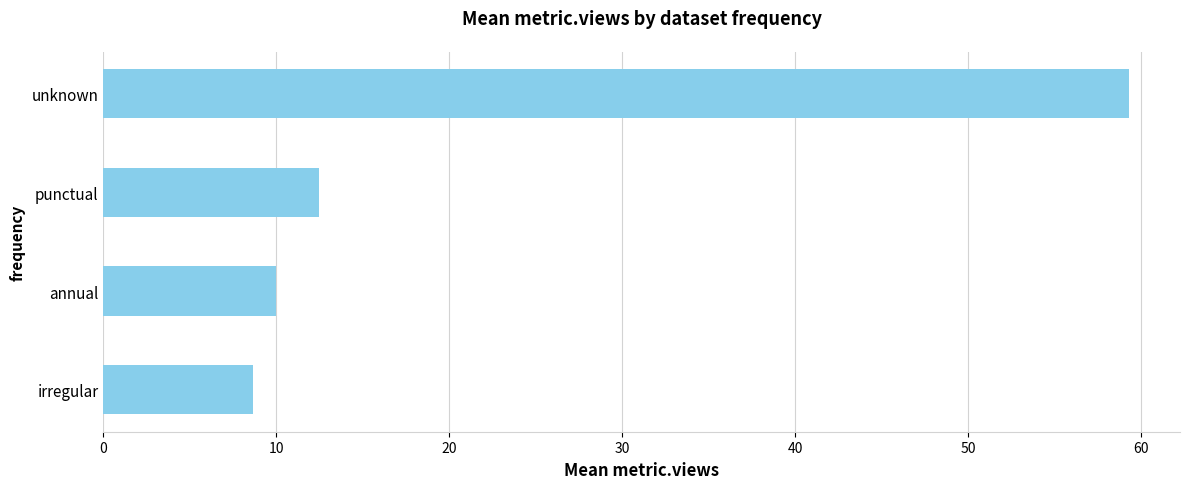

What is the difference between the second highest and minimum values?

3.8